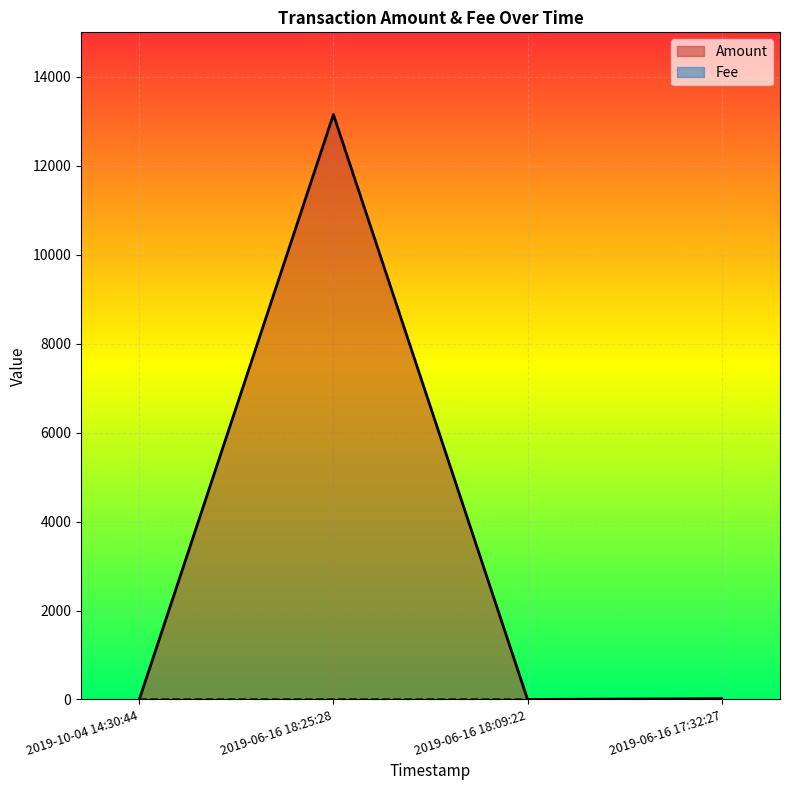

What is the difference between the maximum and second lowest values in the Amount series?

13151.7